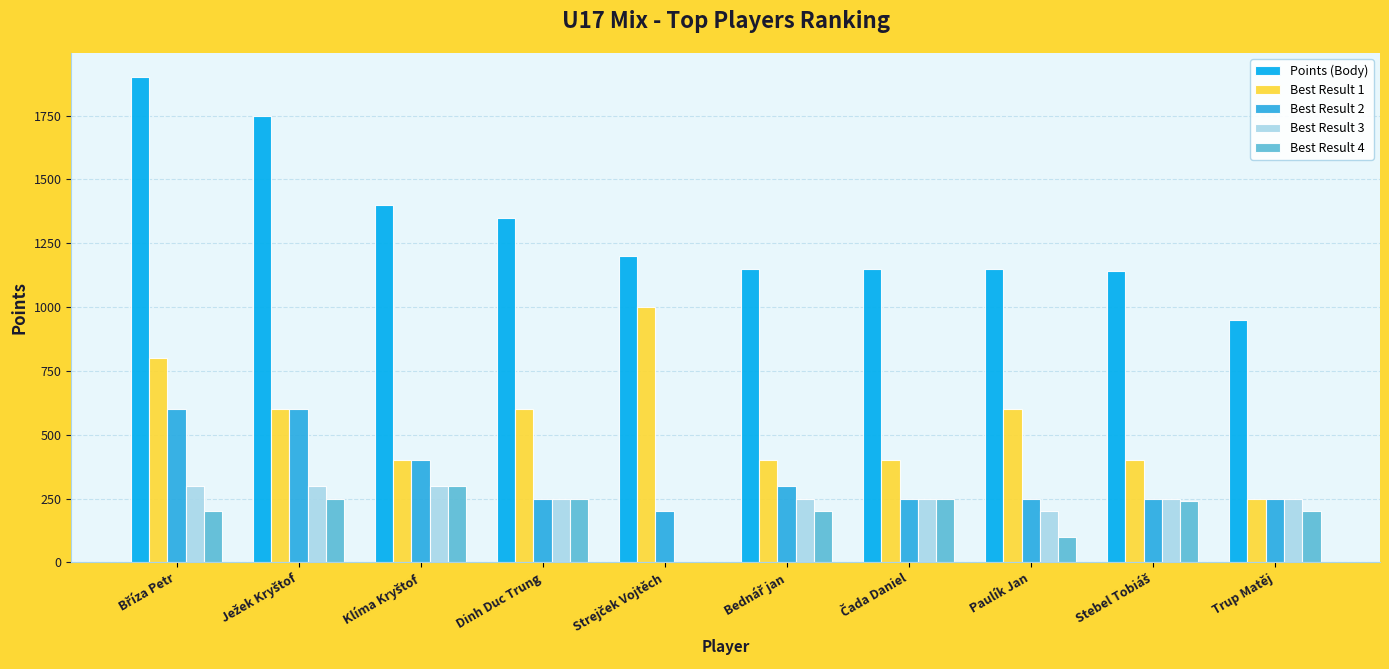

Reading left to right, transcribe all the data shown in this chart.

Points (Body): 1900	1750	1400	1350	1200	1150	1150	1150	1140	950
Best Result 1: 800	600	400	600	1000	400	400	600	400	250
Best Result 2: 600	600	400	250	200	300	250	250	250	250
Best Result 3: 300	300	300	250	0	250	250	200	250	250
Best Result 4: 200	250	300	250	0	200	250	100	240	200